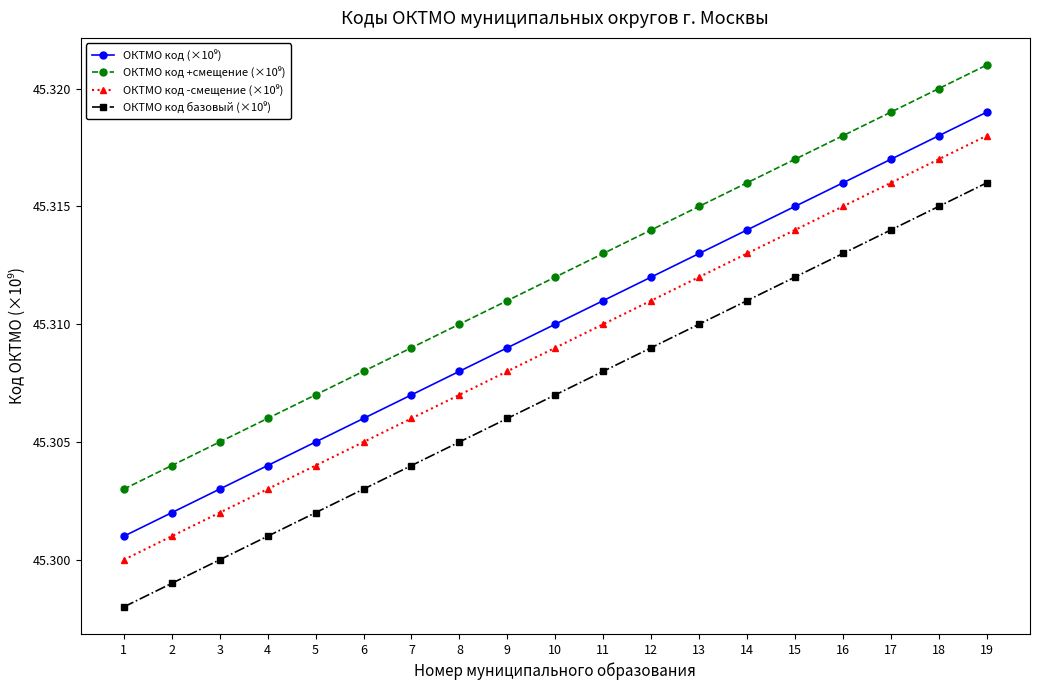

Which label corresponds to the largest value in the chart?

19